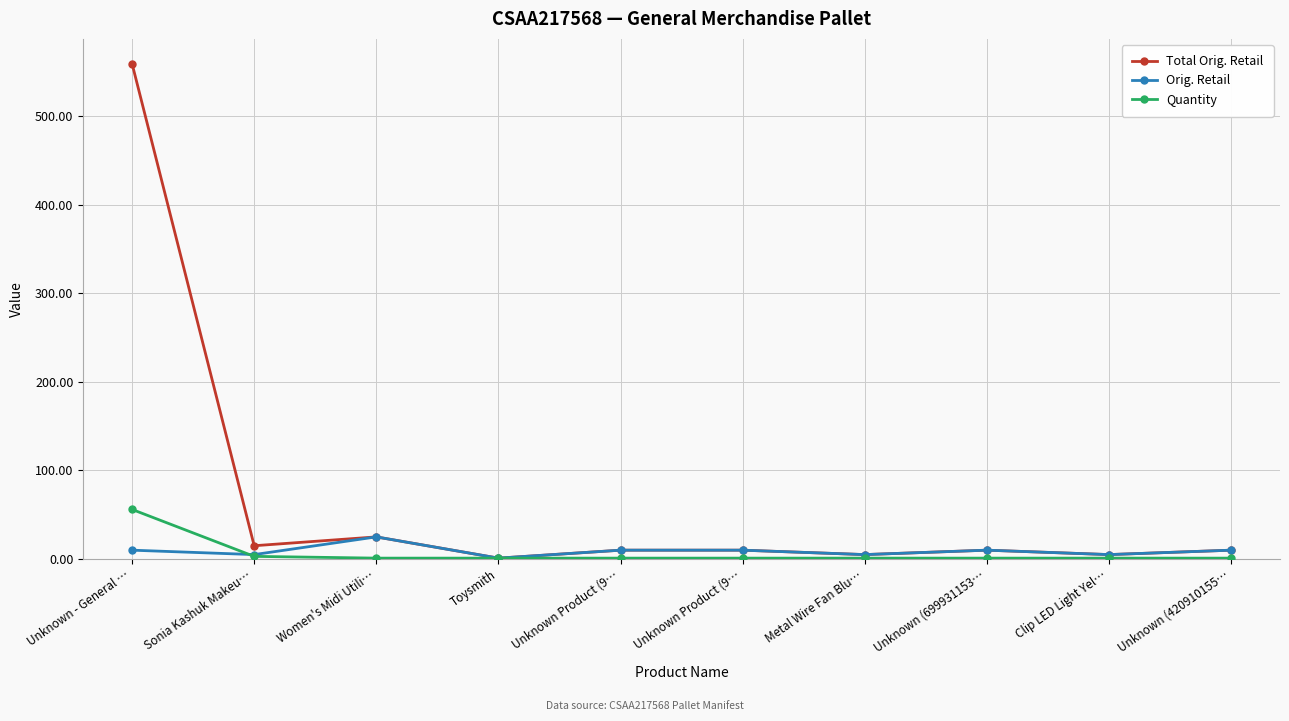

Which series has the largest total across all categories?

Total Orig. Retail